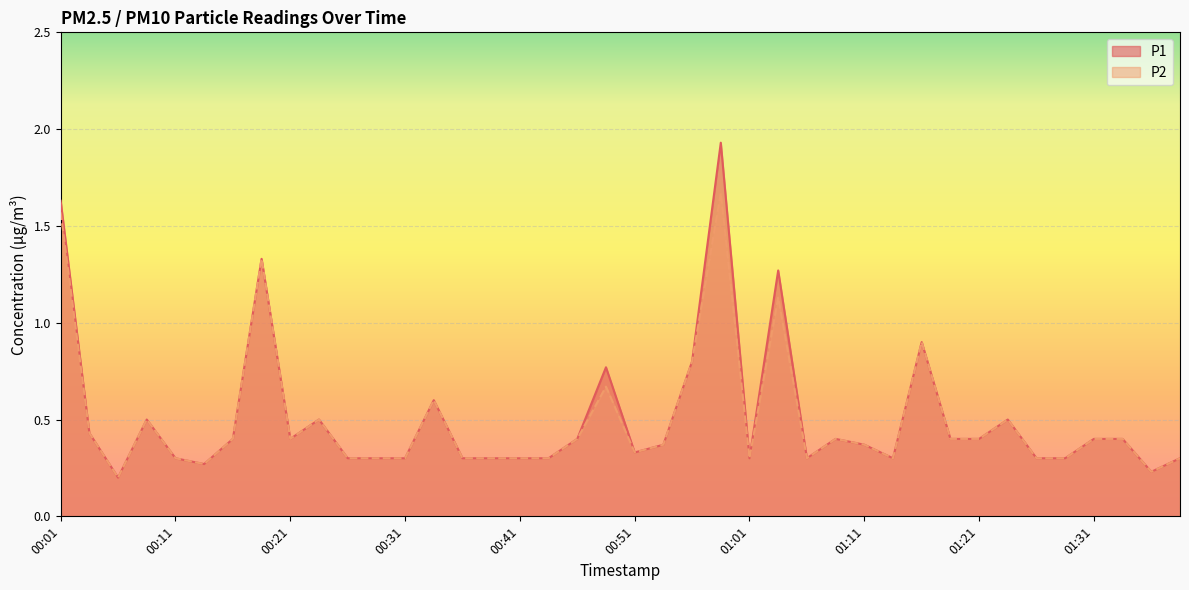

What is the label of the 11th point from the left?

00:26